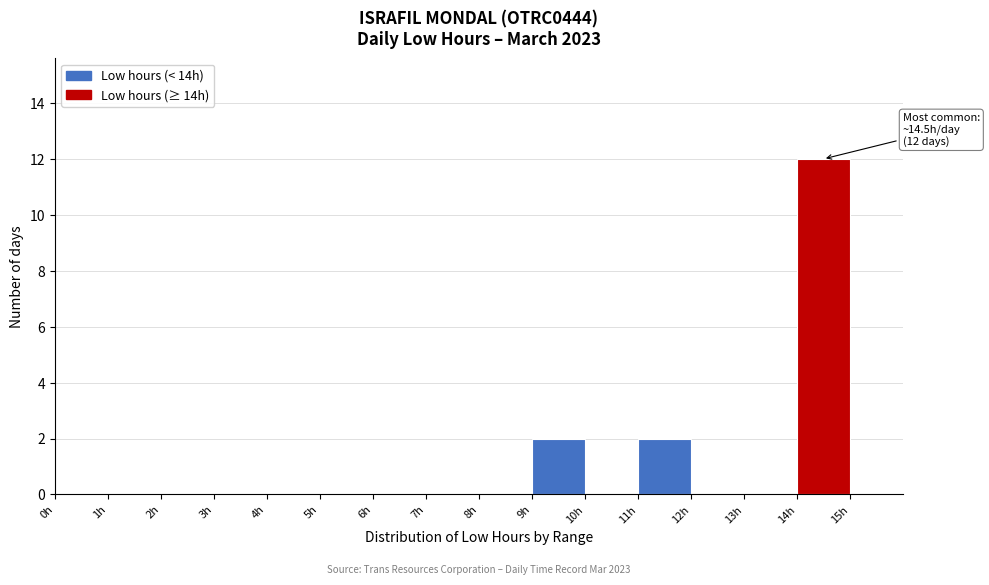

Over which range of the x-axis is the bar tallest?

14 to 15